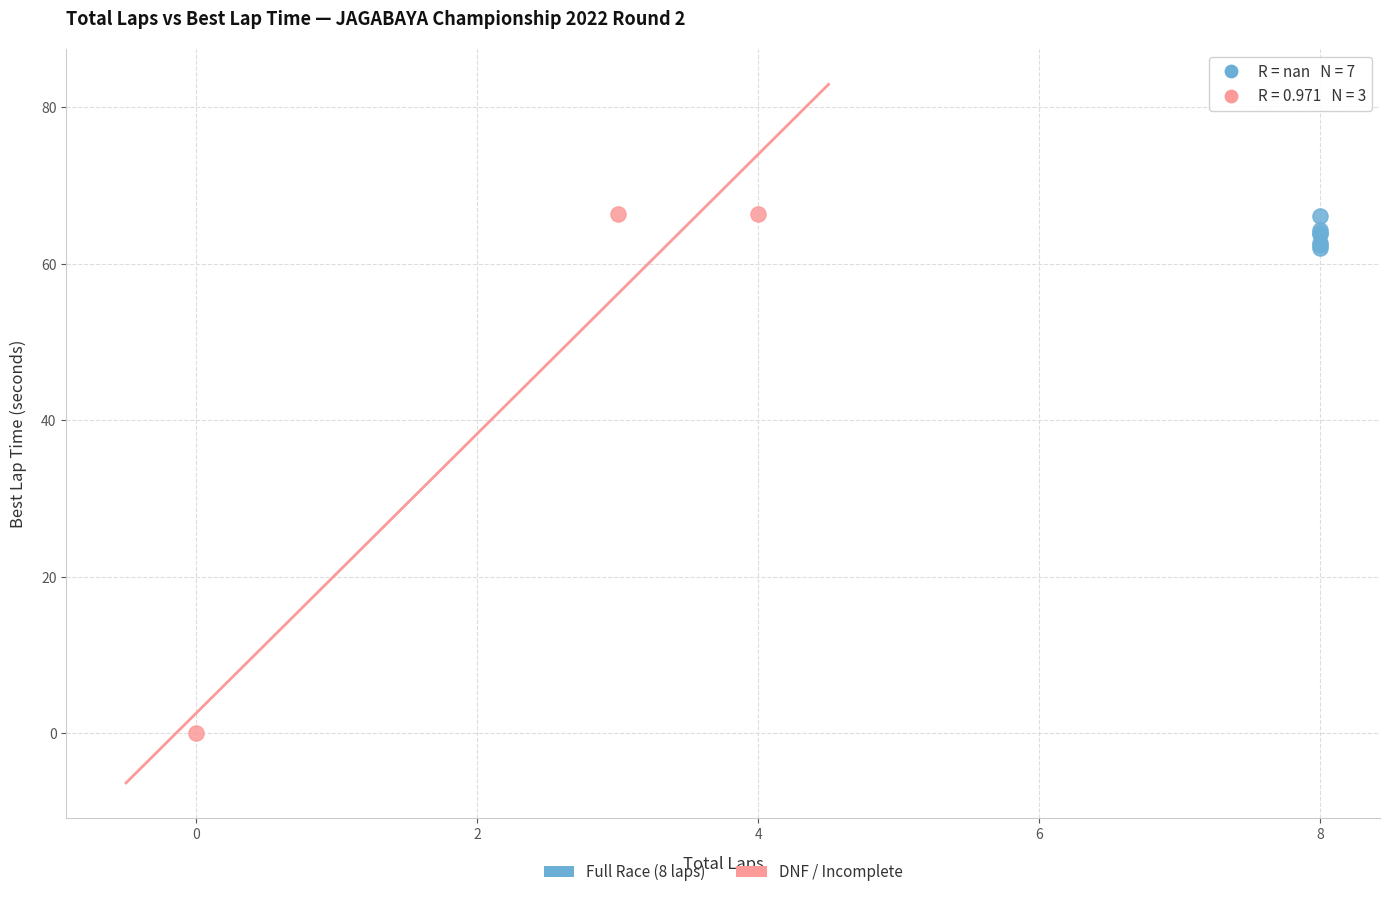

Which series contains the lowest Y value?

DNF / Incomplete